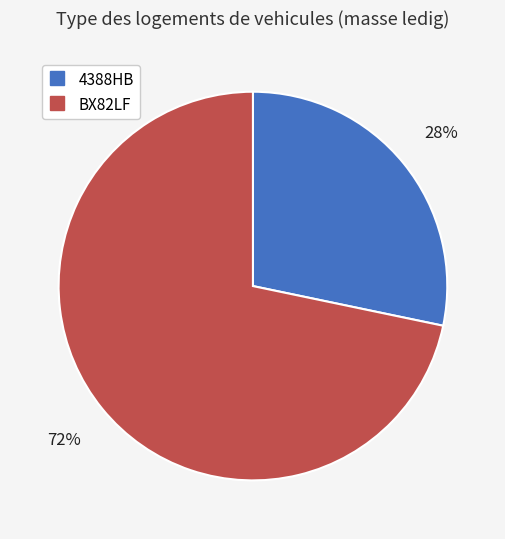

Is the sum of BX82LF and 4388HB greater than half?

Yes